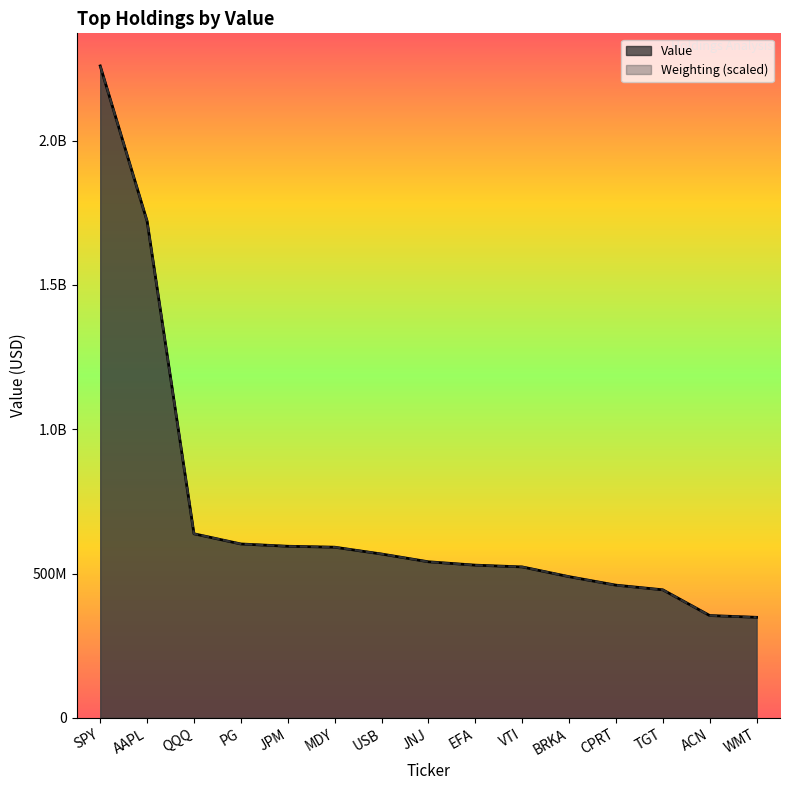

Which category has the highest value in the Weighting series?

SPY